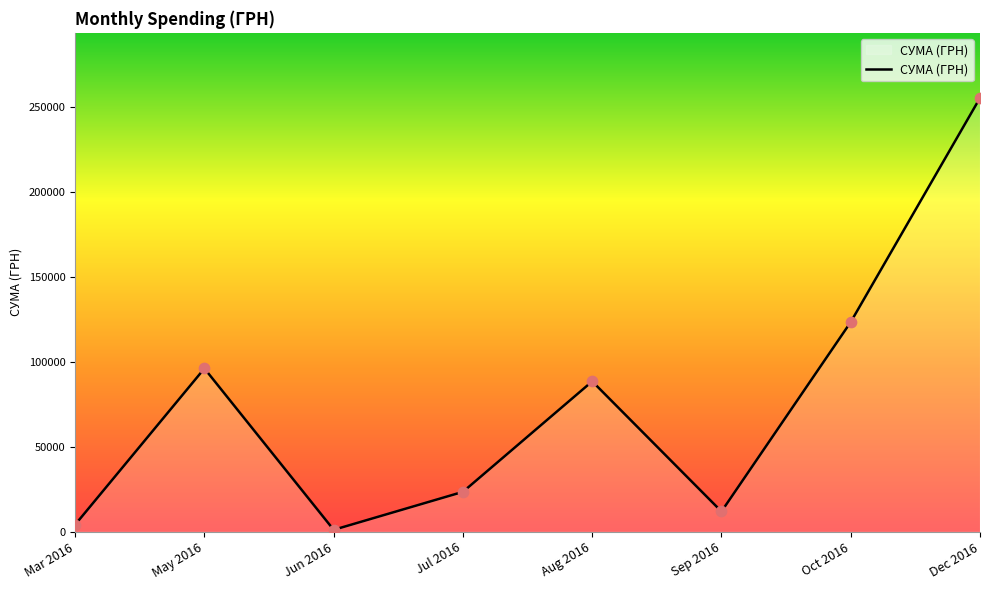

What is the ratio of the value at Sep 2016 to the value at Jul 2016?

0.5